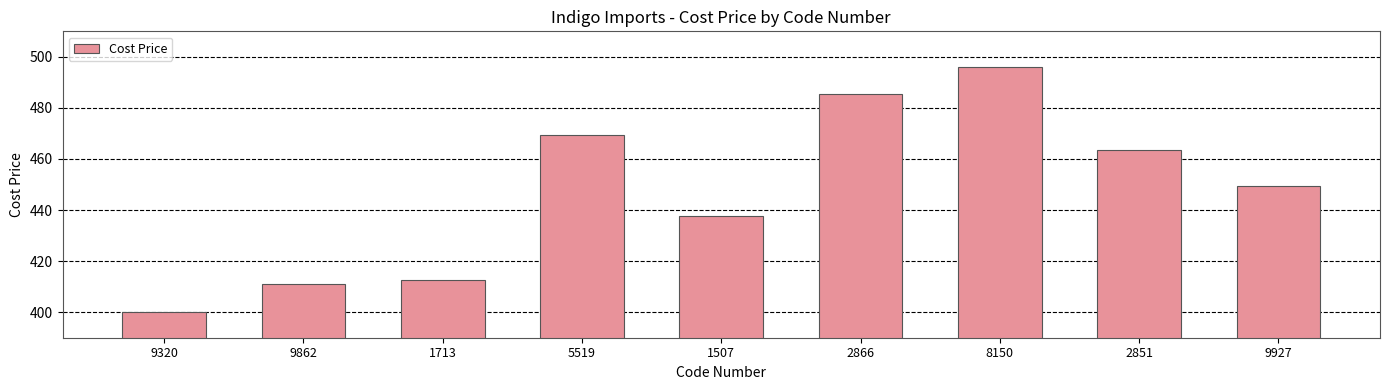

Rank the categories by value from lowest to highest.

9320, 9862, 1713, 1507, 9927, 2851, 5519, 2866, 8150